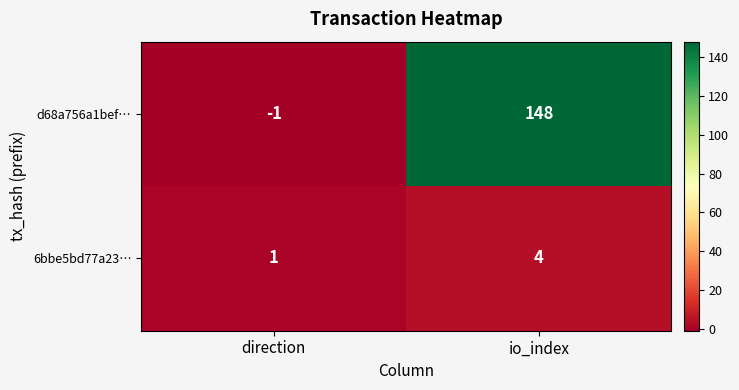

Rank the series by their maximum value, from highest to lowest.

d68a756a1bef…, 6bbe5bd77a23…